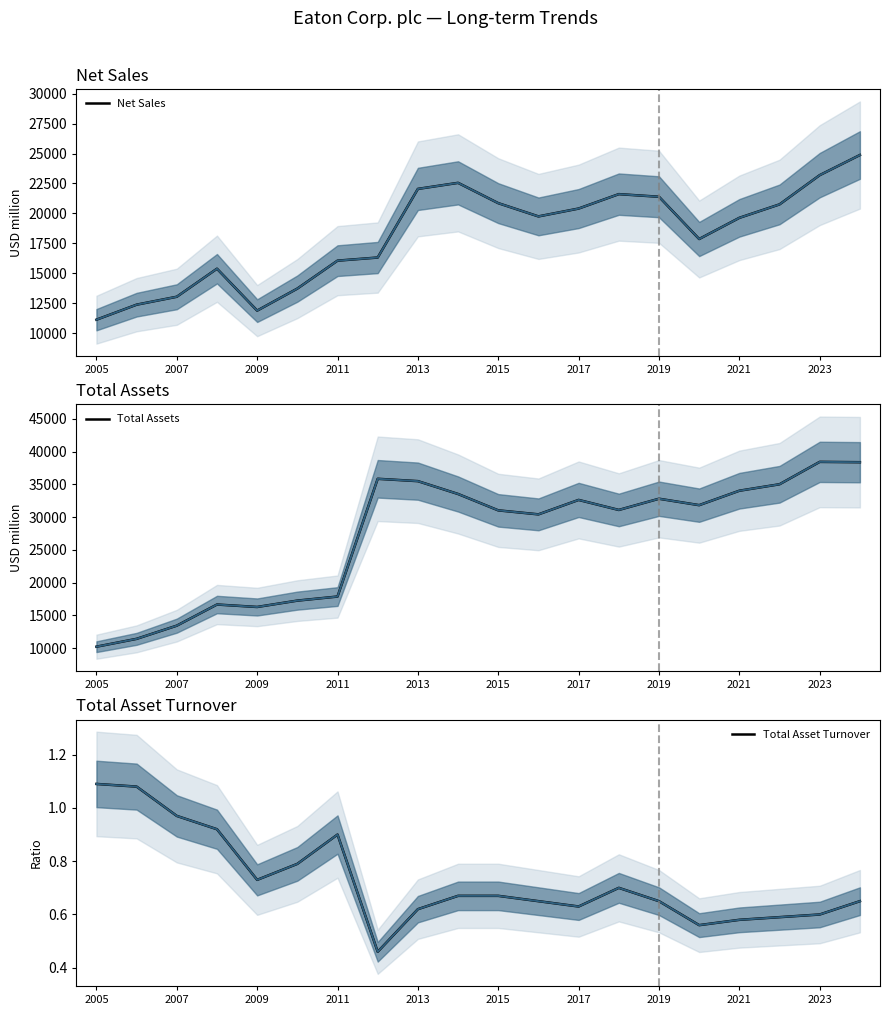

Where is Net Sales nearest to the value 17996?

15